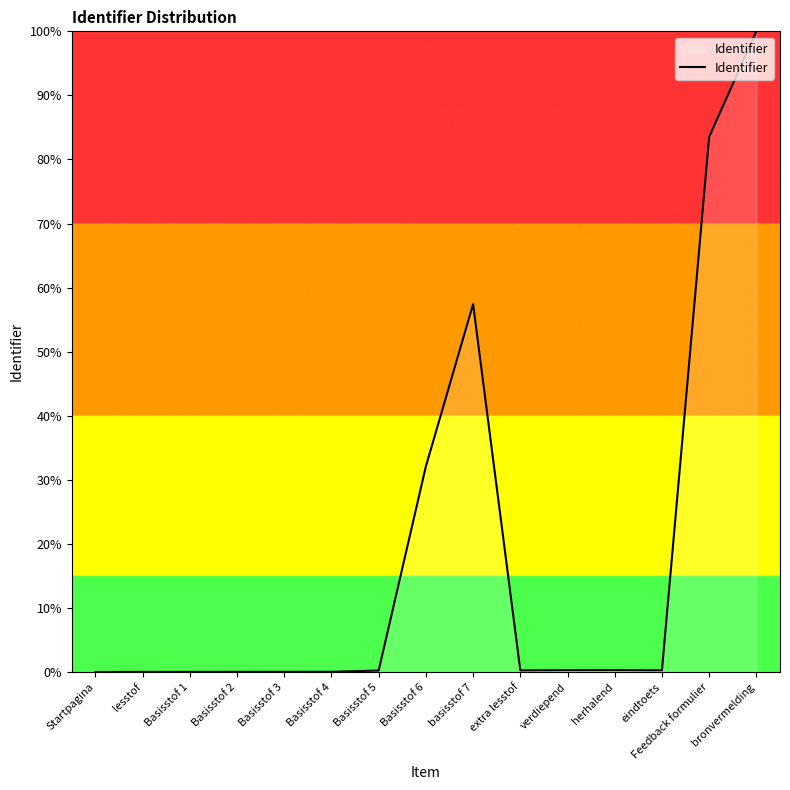

What is the maximum value shown in the chart?

100.0